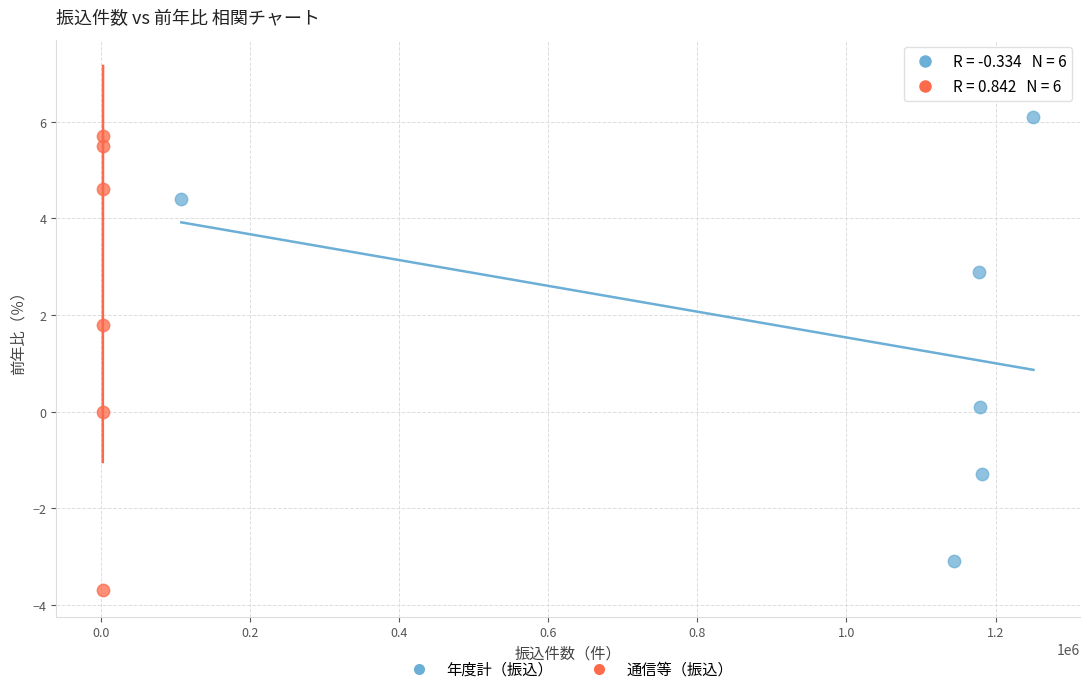

What are all the series names shown in the legend?

年度計（振込）, 通信等（振込）